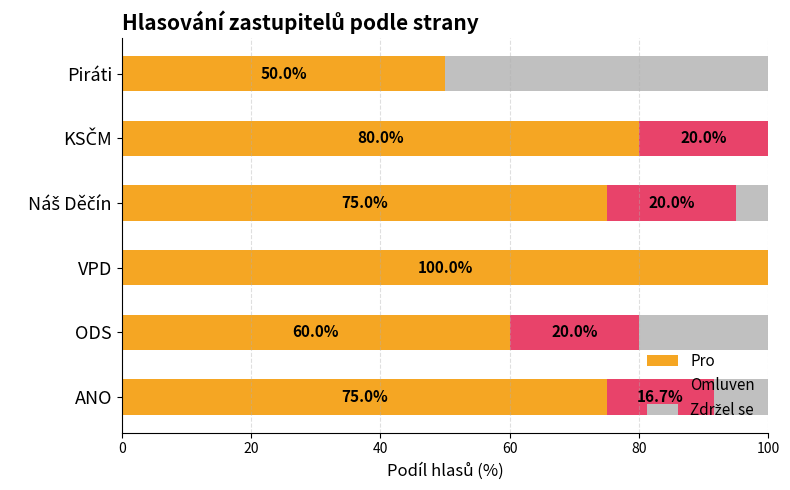

What is the total value across all series at VPD?

100.0